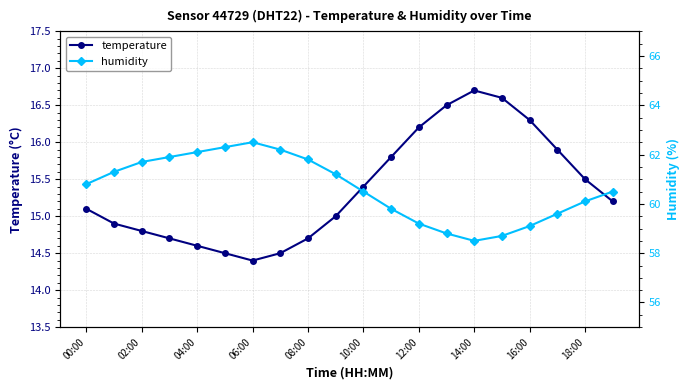

What is the label of the 3rd point from the right?

17